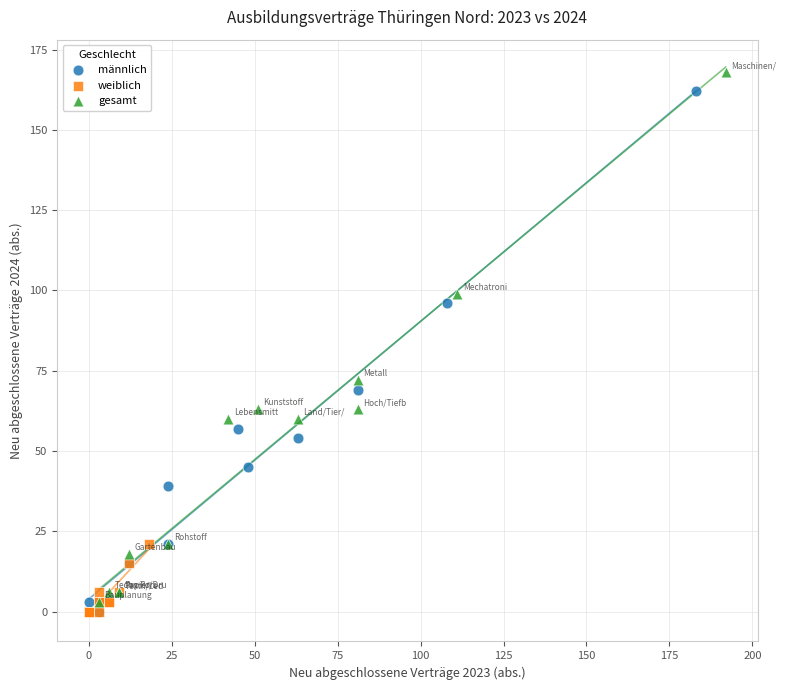

Which series contains the highest Y value?

gesamt